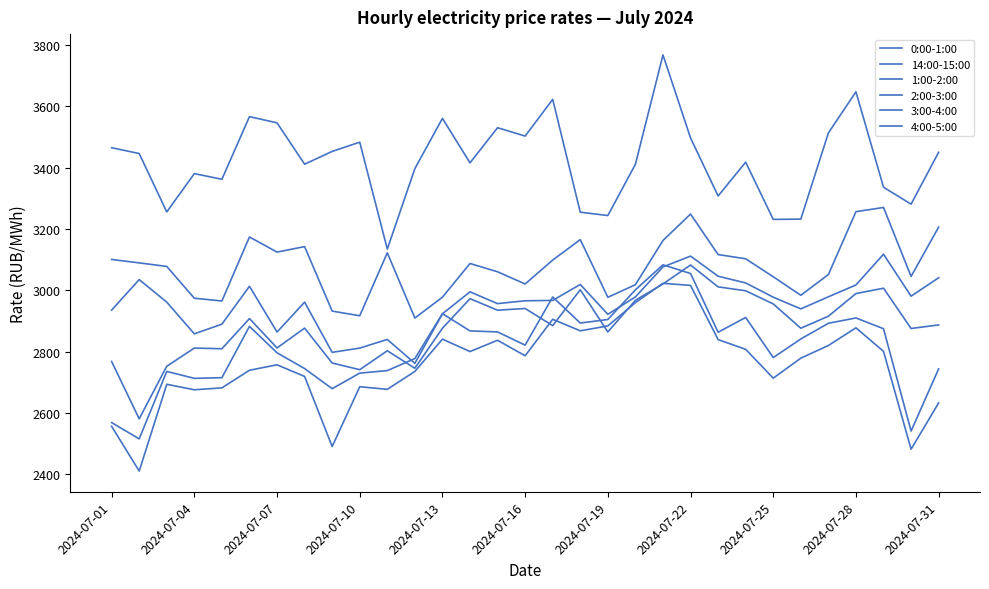

What is the difference between the second highest and second lowest values in the 14:00-15:00 series?

416.0